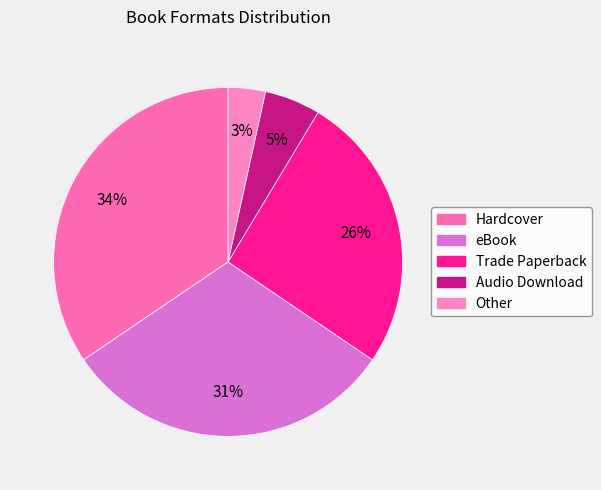

Which slice is the smallest?

Other